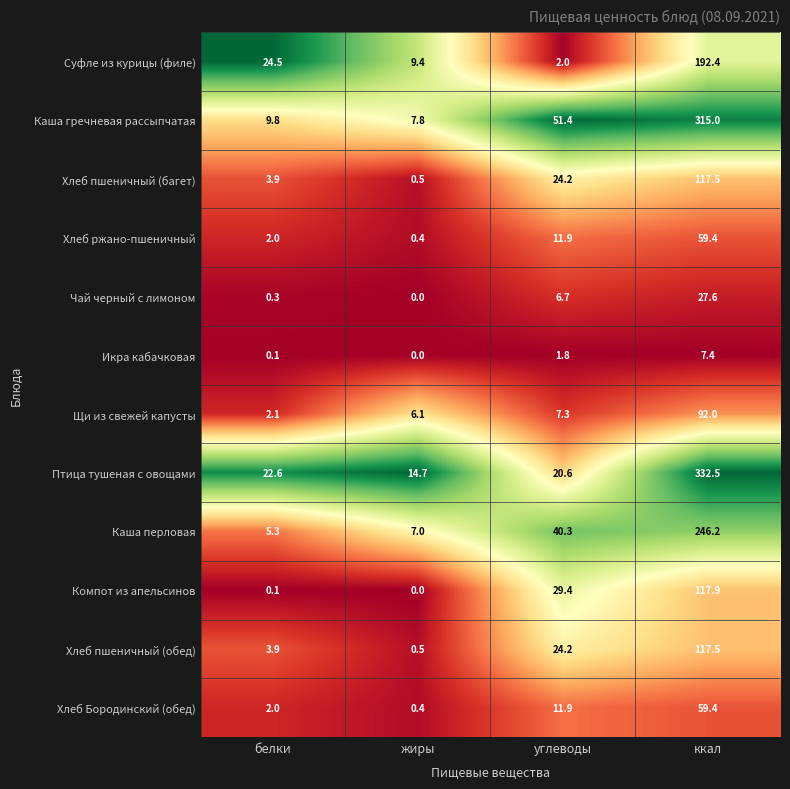

List the labels in order of Компот из апельсинов value, smallest first.

жиры, белки, углеводы, ккал